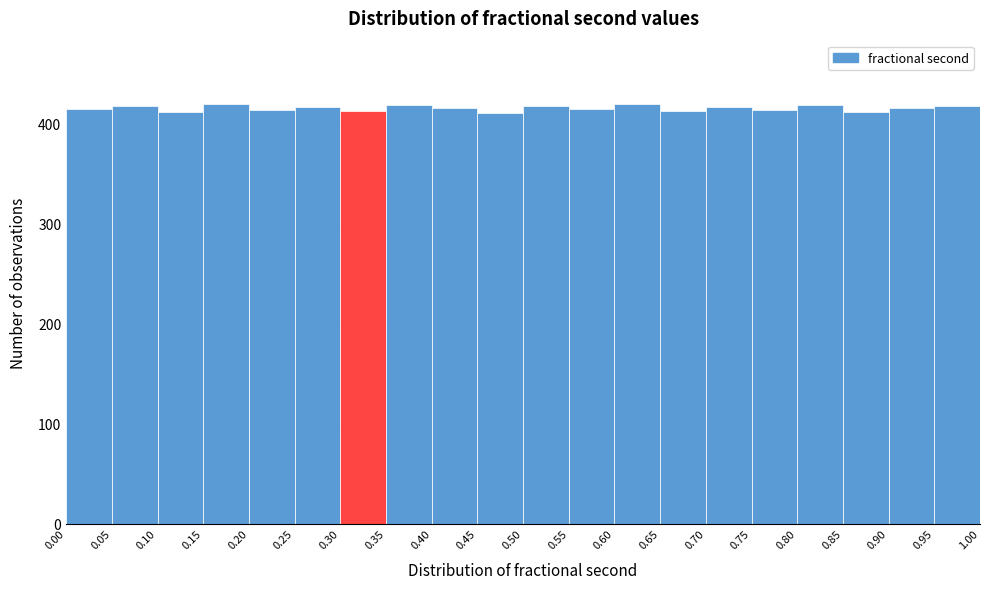

What is the height of the bar covering 0.80 to 0.85 on the x-axis? The values are not printed on the chart, so give them approximately, as read against the axis.

420